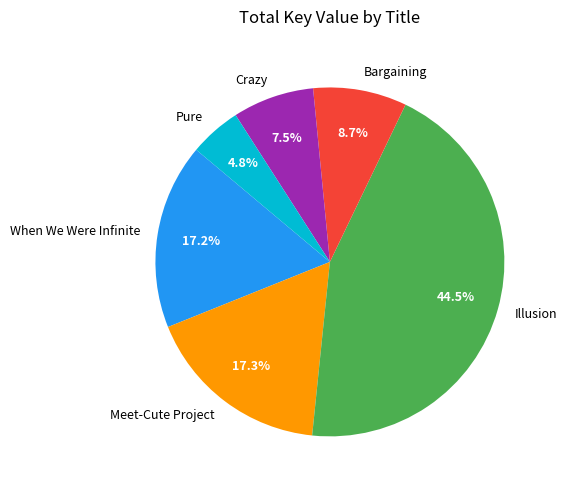

What percentage is the Bargaining slice, to the nearest percent?

9%